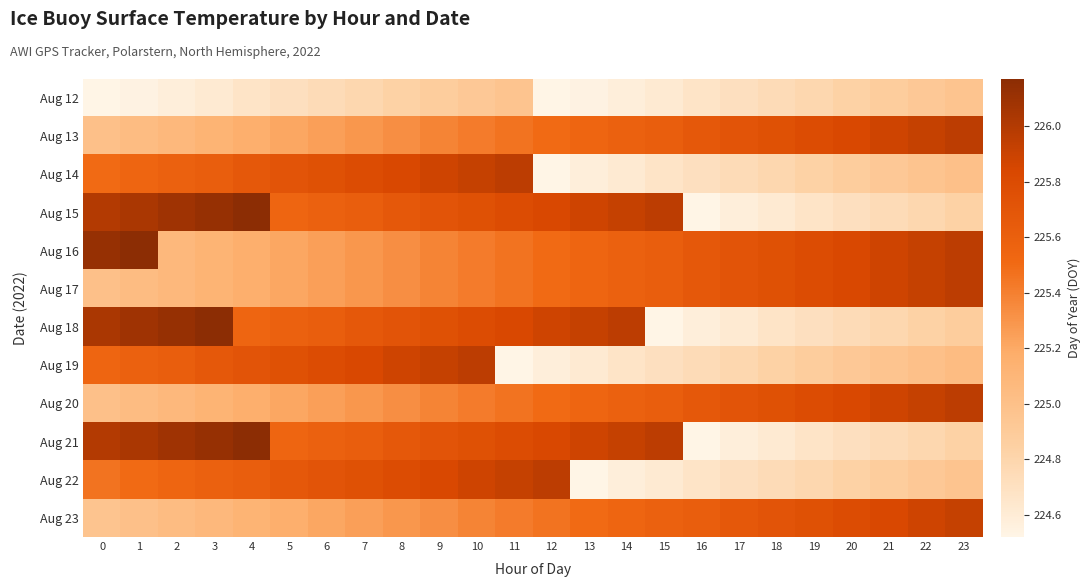

Reading right to left, extract all data points from this chart.

Aug 12: 23=225.0	22=224.9	21=224.9	20=224.8	19=224.8	18=224.8	17=224.7	16=224.7	15=224.6	14=224.6	13=224.5	12=224.5	11=225.0	10=224.9	9=224.9	8=224.8	7=224.8	6=224.8	5=224.7	4=224.7	3=224.6	2=224.6	1=224.5	0=224.5
Aug 13: 23=226.0	22=225.9	21=225.9	20=225.8	19=225.8	18=225.8	17=225.7	16=225.7	15=225.6	14=225.6	13=225.5	12=225.5	11=225.5	10=225.4	9=225.4	8=225.3	7=225.3	6=225.2	5=225.2	4=225.2	3=225.1	2=225.1	1=225.0	0=225.0
Aug 14: 23=225.0	22=225.0	21=224.9	20=224.9	19=224.8	18=224.8	17=224.8	16=224.7	15=224.7	14=224.6	13=224.6	12=224.5	11=226.0	10=225.9	9=225.9	8=225.8	7=225.8	6=225.8	5=225.7	4=225.7	3=225.6	2=225.6	1=225.5	0=225.5
Aug 15: 23=224.8	22=224.8	21=224.8	20=224.7	19=224.7	18=224.6	17=224.6	16=224.5	15=226.0	14=225.9	13=225.9	12=225.8	11=225.8	10=225.8	9=225.7	8=225.7	7=225.6	6=225.6	5=225.5	4=226.2	3=226.1	2=226.1	1=226.0	0=226.0
Aug 16: 23=226.0	22=225.9	21=225.9	20=225.8	19=225.8	18=225.8	17=225.7	16=225.7	15=225.6	14=225.6	13=225.5	12=225.5	11=225.5	10=225.4	9=225.4	8=225.3	7=225.3	6=225.2	5=225.2	4=225.2	3=225.1	2=225.1	1=226.2	0=226.1
Aug 17: 23=226.0	22=225.9	21=225.9	20=225.8	19=225.8	18=225.8	17=225.7	16=225.7	15=225.6	14=225.6	13=225.5	12=225.5	11=225.5	10=225.4	9=225.4	8=225.3	7=225.3	6=225.2	5=225.2	4=225.2	3=225.1	2=225.1	1=225.0	0=225.0
Aug 18: 23=224.9	22=224.8	21=224.8	20=224.8	19=224.7	18=224.7	17=224.6	16=224.6	15=224.5	14=226.0	13=225.9	12=225.9	11=225.8	10=225.8	9=225.8	8=225.7	7=225.7	6=225.6	5=225.6	4=225.5	3=226.2	2=226.1	1=226.1	0=226.0
Aug 19: 23=225.0	22=225.0	21=225.0	20=224.9	19=224.9	18=224.8	17=224.8	16=224.8	15=224.7	14=224.7	13=224.6	12=224.6	11=224.5	10=226.0	9=225.9	8=225.9	7=225.8	6=225.8	5=225.8	4=225.7	3=225.7	2=225.6	1=225.6	0=225.5
Aug 20: 23=226.0	22=225.9	21=225.9	20=225.8	19=225.8	18=225.8	17=225.7	16=225.7	15=225.6	14=225.6	13=225.5	12=225.5	11=225.5	10=225.4	9=225.4	8=225.3	7=225.3	6=225.2	5=225.2	4=225.2	3=225.1	2=225.1	1=225.0	0=225.0
Aug 21: 23=224.8	22=224.8	21=224.8	20=224.7	19=224.7	18=224.6	17=224.6	16=224.5	15=226.0	14=225.9	13=225.9	12=225.8	11=225.8	10=225.8	9=225.7	8=225.7	7=225.6	6=225.6	5=225.5	4=226.2	3=226.1	2=226.1	1=226.0	0=226.0
Aug 22: 23=225.0	22=224.9	21=224.9	20=224.8	19=224.8	18=224.8	17=224.7	16=224.7	15=224.6	14=224.6	13=224.5	12=226.0	11=225.9	10=225.9	9=225.8	8=225.8	7=225.8	6=225.7	5=225.7	4=225.6	3=225.6	2=225.5	1=225.5	0=225.5
Aug 23: 23=225.9	22=225.9	21=225.8	20=225.8	19=225.8	18=225.7	17=225.7	16=225.6	15=225.6	14=225.5	13=225.5	12=225.5	11=225.4	10=225.4	9=225.3	8=225.3	7=225.2	6=225.2	5=225.2	4=225.1	3=225.1	2=225.0	1=225.0	0=225.0